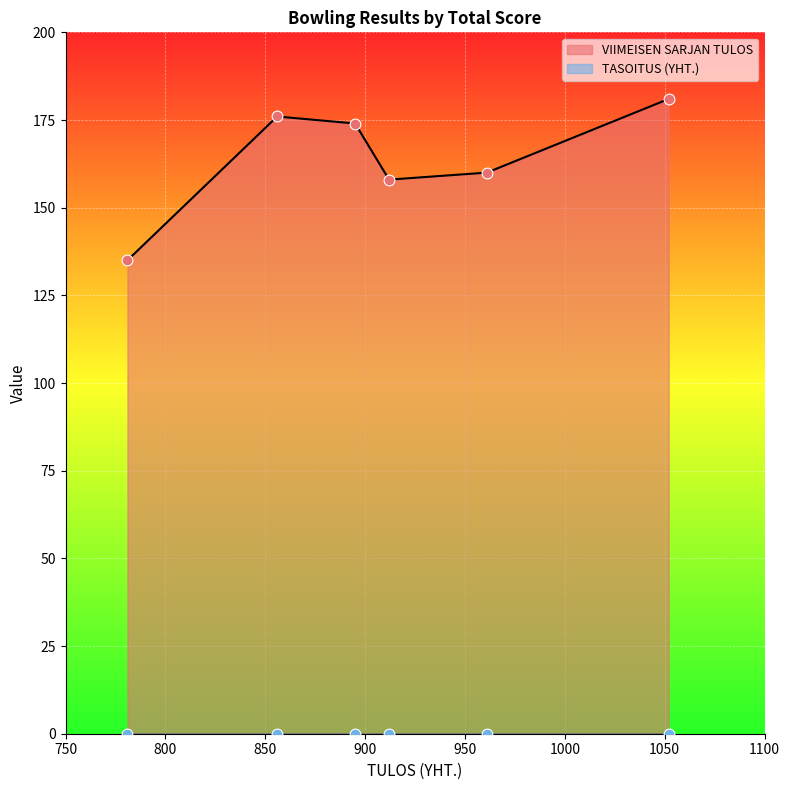

Which series has the widest spread of Y values?

VIIMEISEN SARJAN TULOS